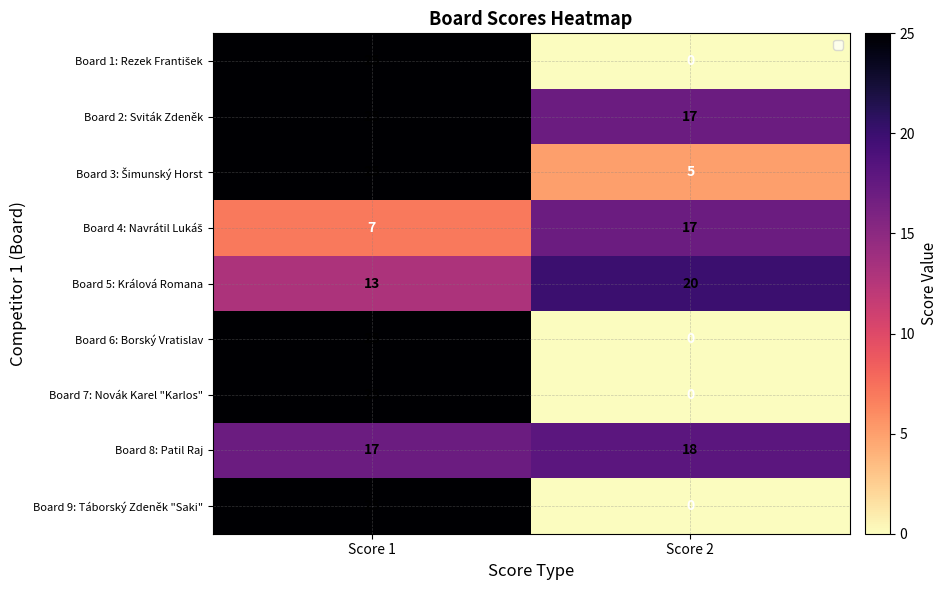

True or false: Board 5: Králová Romana has a value of 21 at Score 1.

False